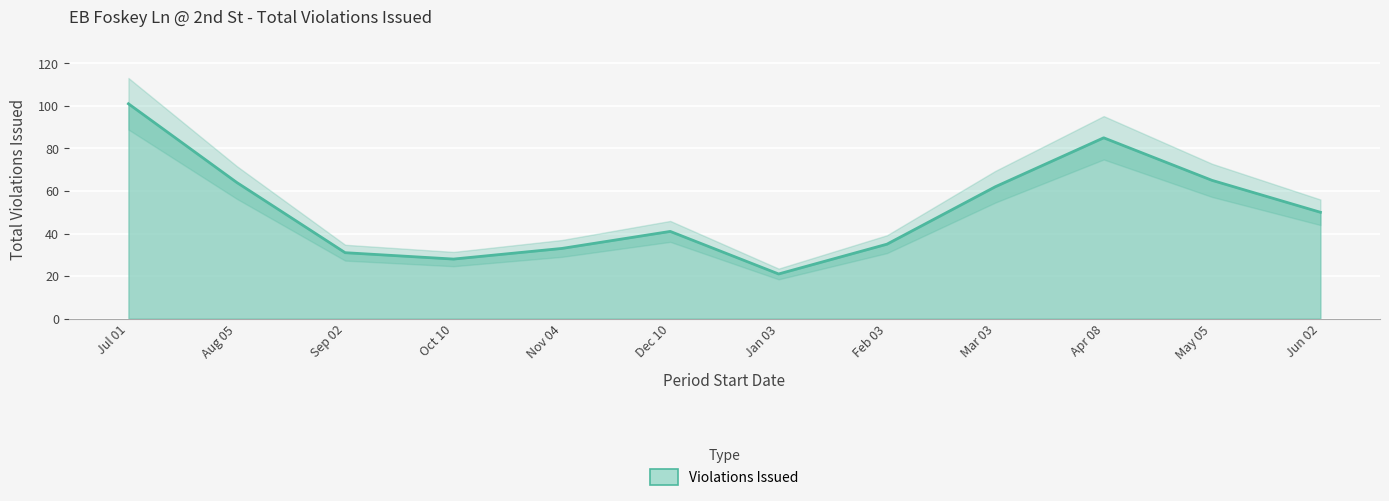

How many series are shown in this chart?

1